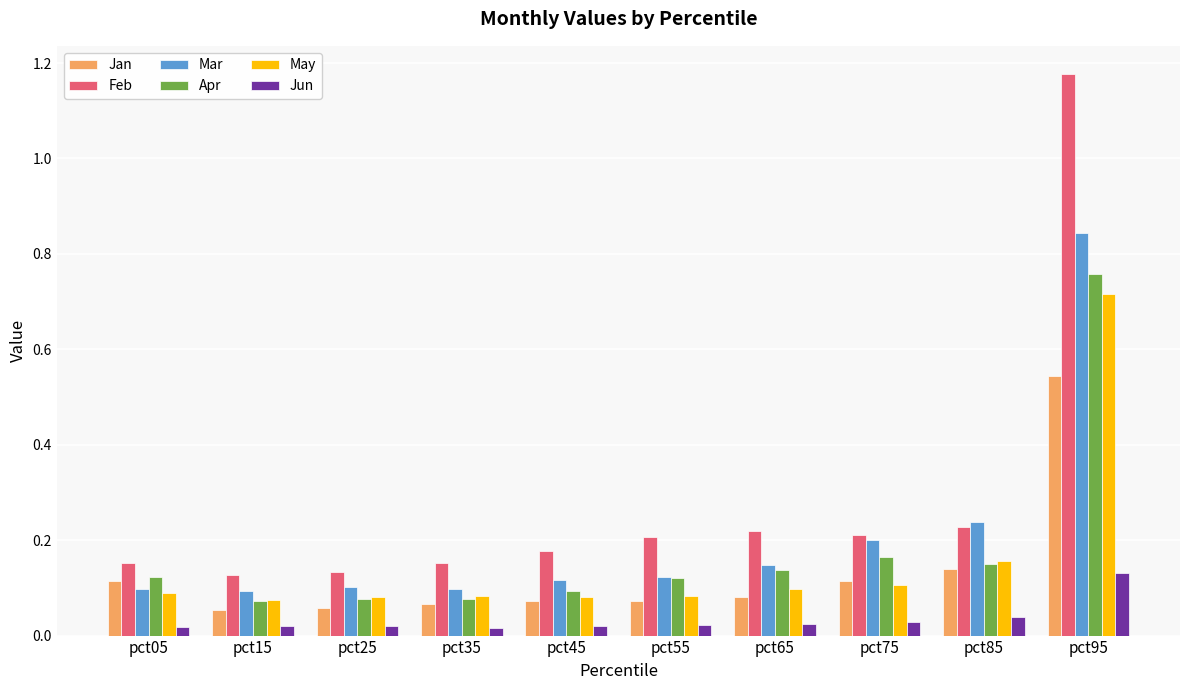

How many Feb values are between 0 and 1?

9